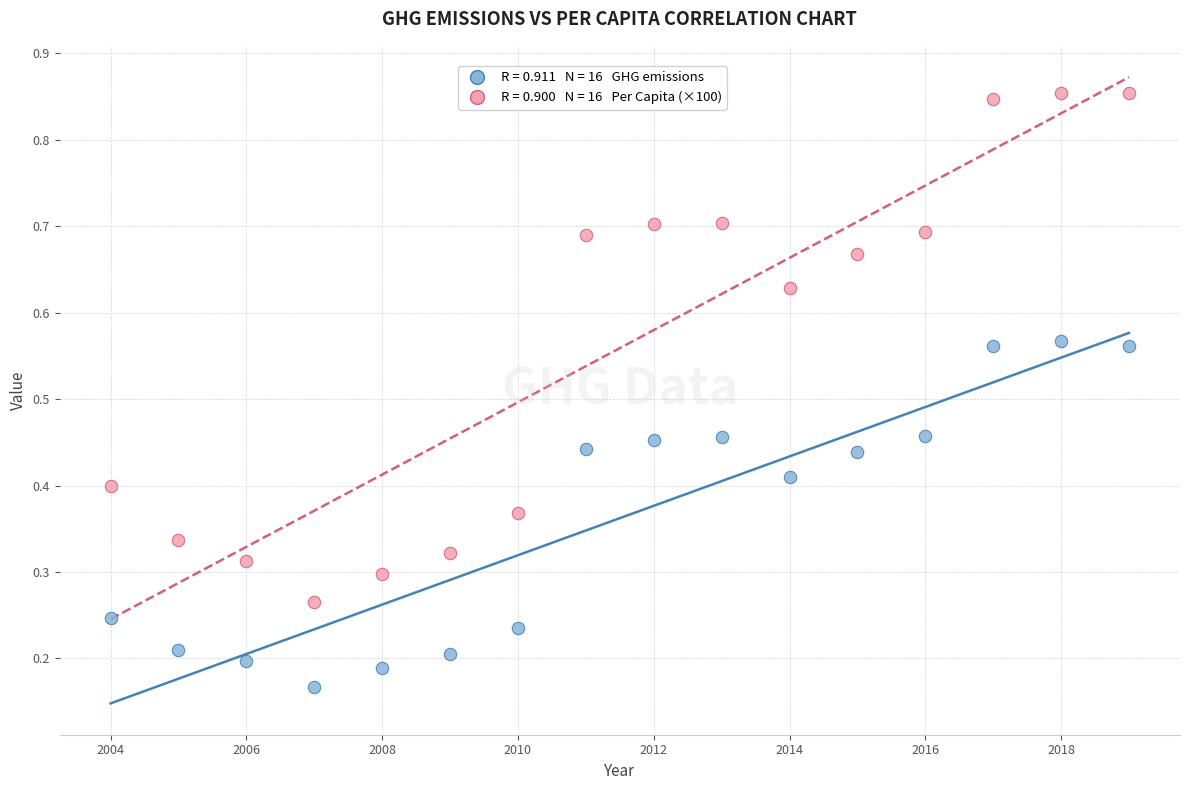

Across all data points, what is the range of X values (max minus min)?

15.0